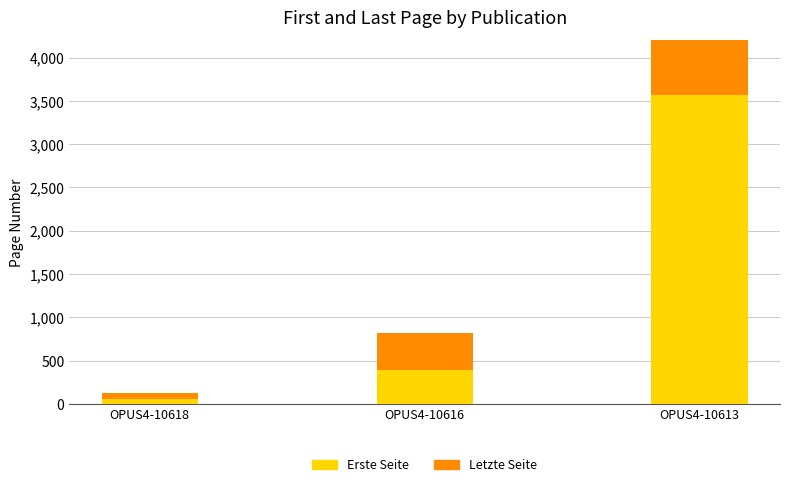

Rank the series by their average value, from highest to lowest.

Letzte Seite, Erste Seite